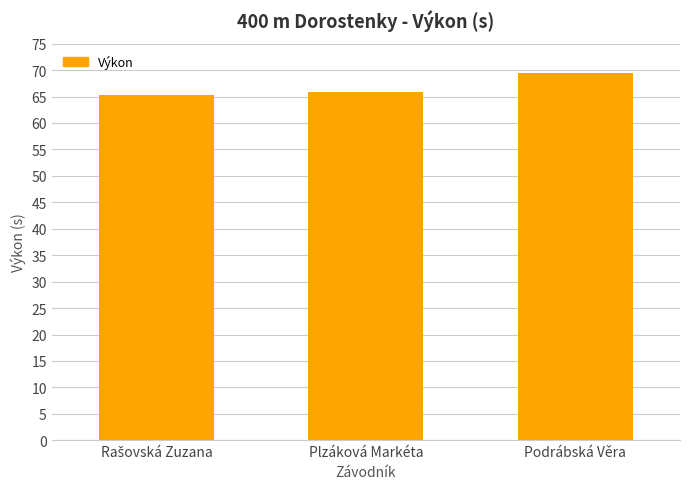

True or false: the data shows 38.7 at Podrábská Věra.

False